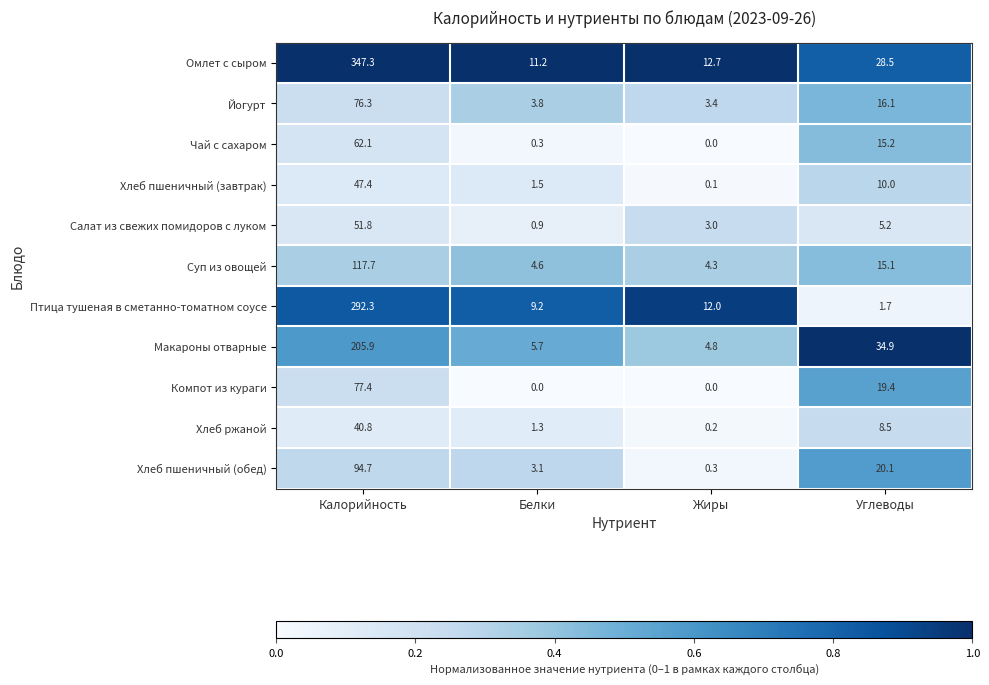

What is the difference between the second highest and second lowest values in the Компот из кураги series?

19.4